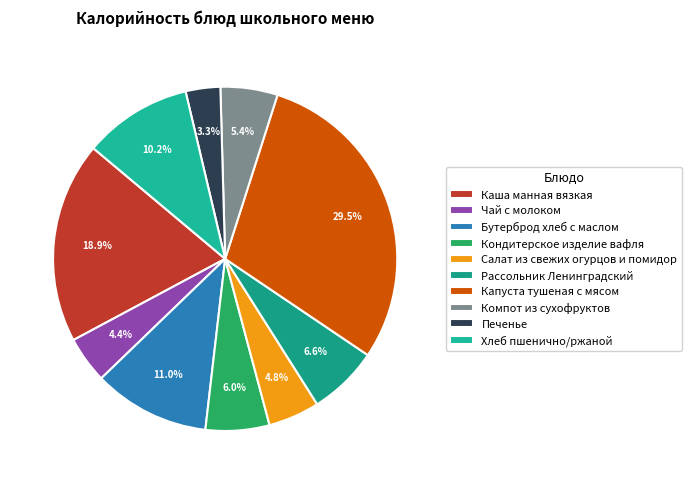

What is the change in value from Капуста тушеная с мясом to Хлеб пшенично/ржаной?

-356.7